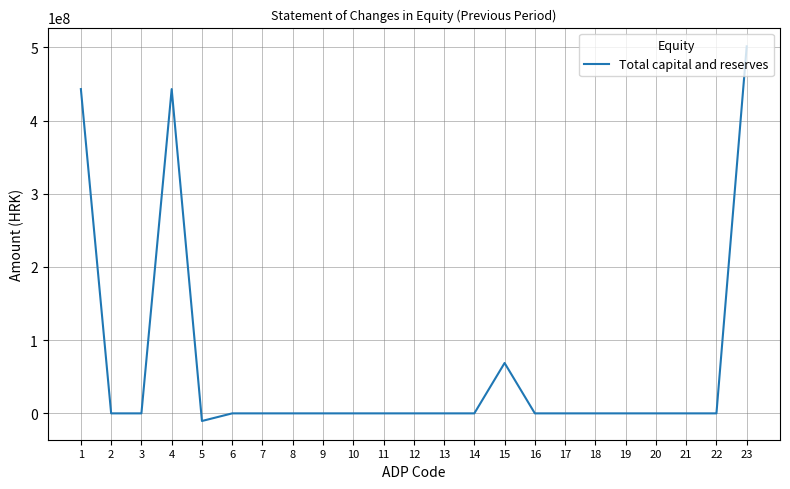

Read the value at 5, to the nearest 50.

-10413500